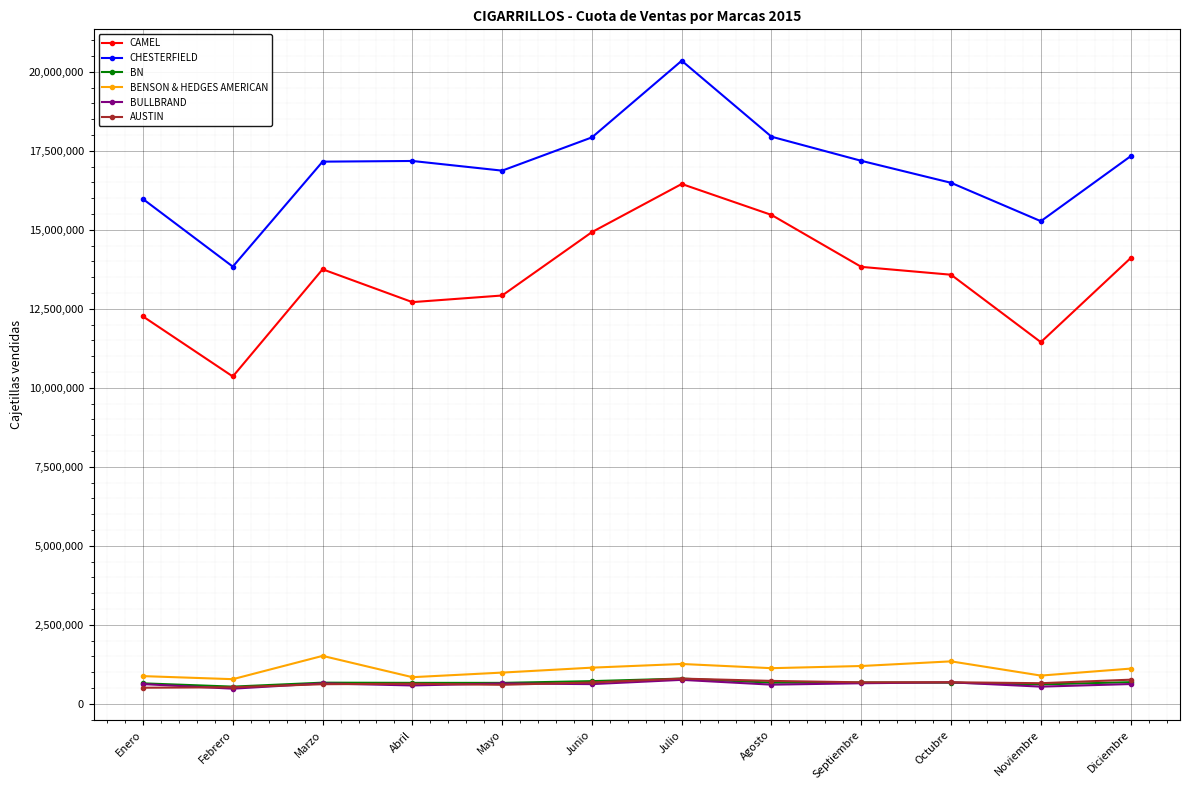

True or false: CHESTERFIELD has a value of 17185586 at Septiembre.

True